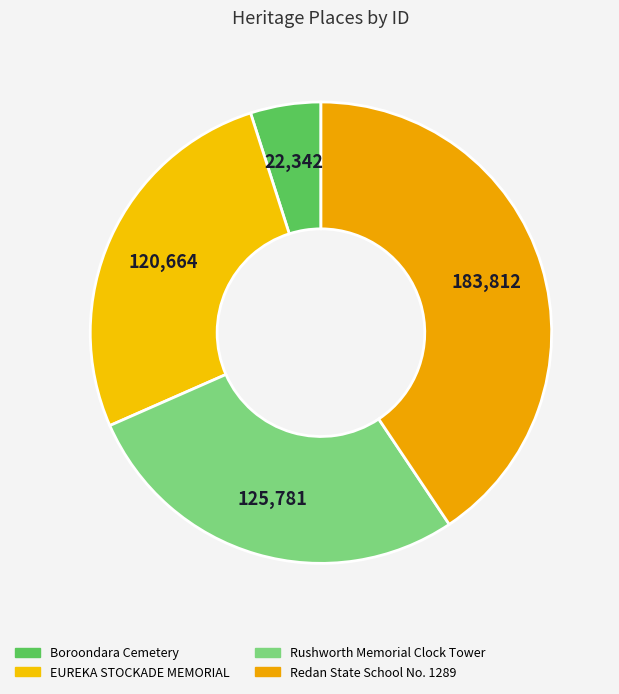

Which category has the biggest portion of the pie?

Redan State School No. 1289